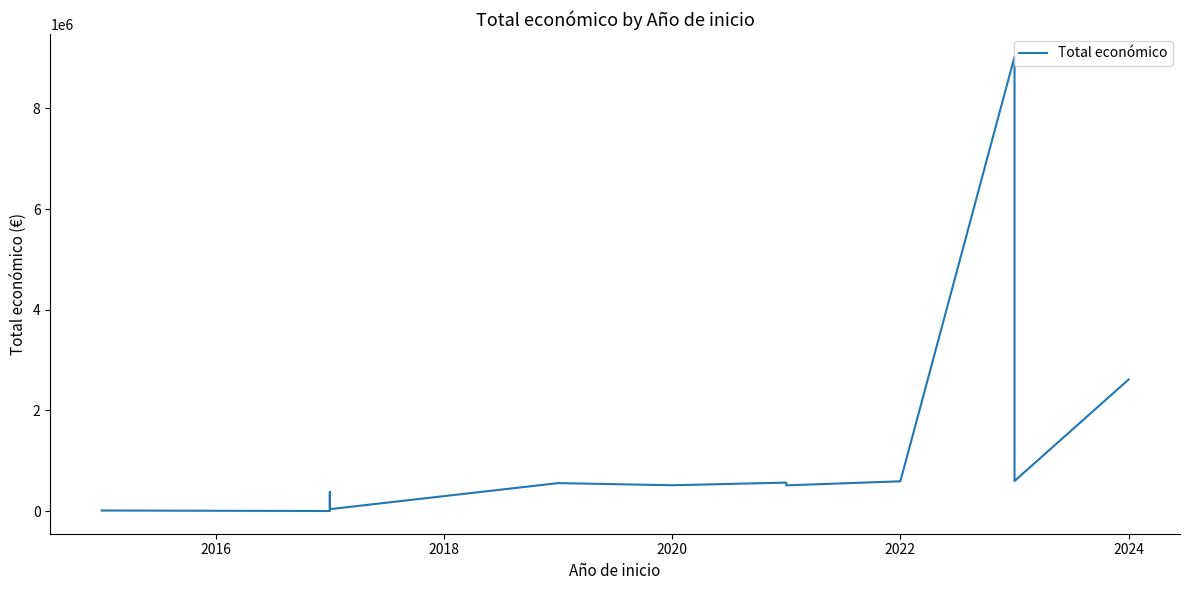

What is the difference between the second highest and second lowest values?

2601610